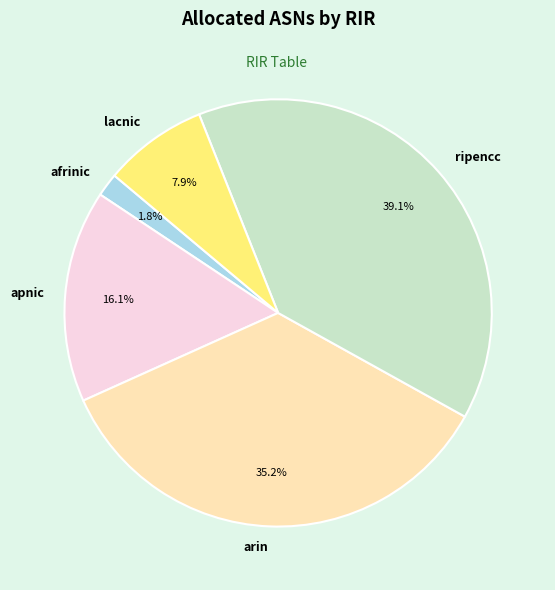

Which category has the biggest portion of the pie?

ripencc